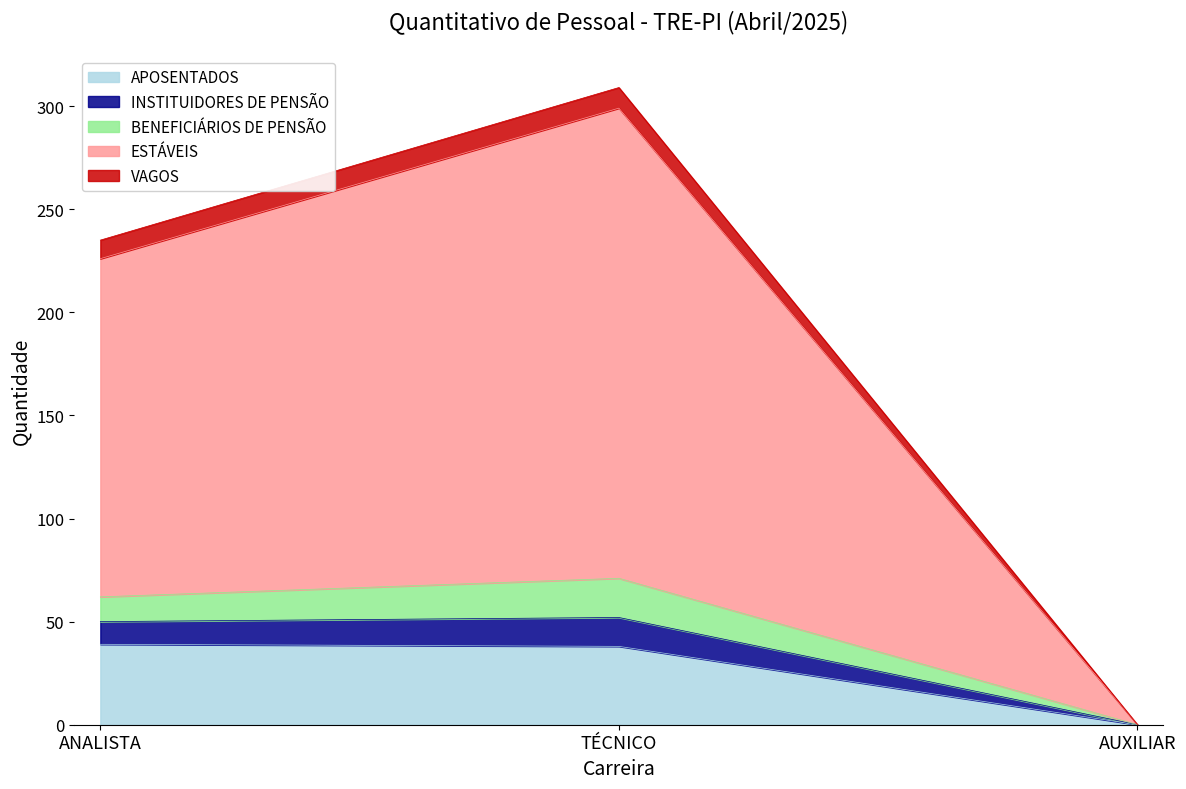

Is it true that APOSENTADOS equals 14 at TÉCNICO?

False